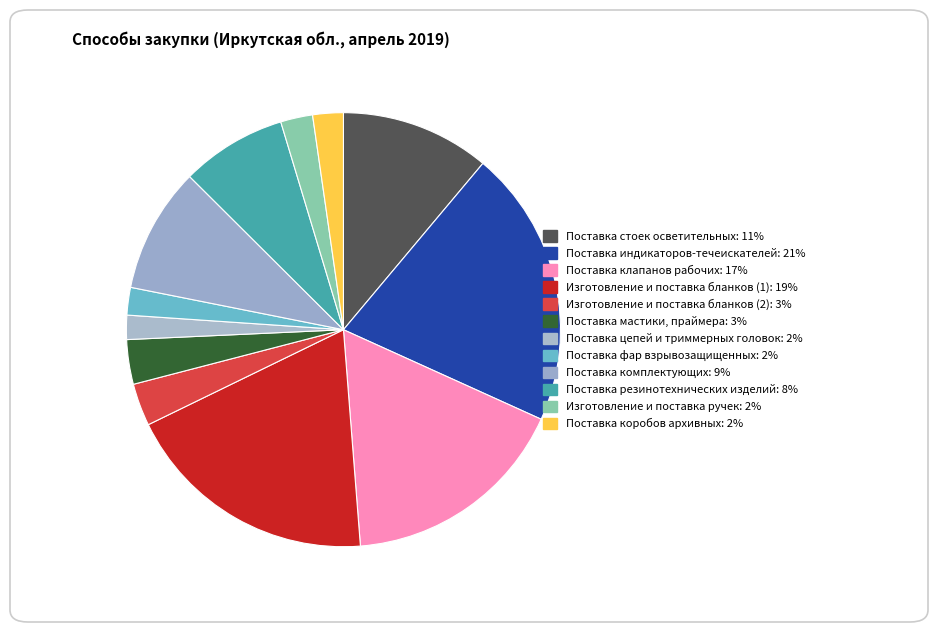

How many segments does this pie chart have?

12